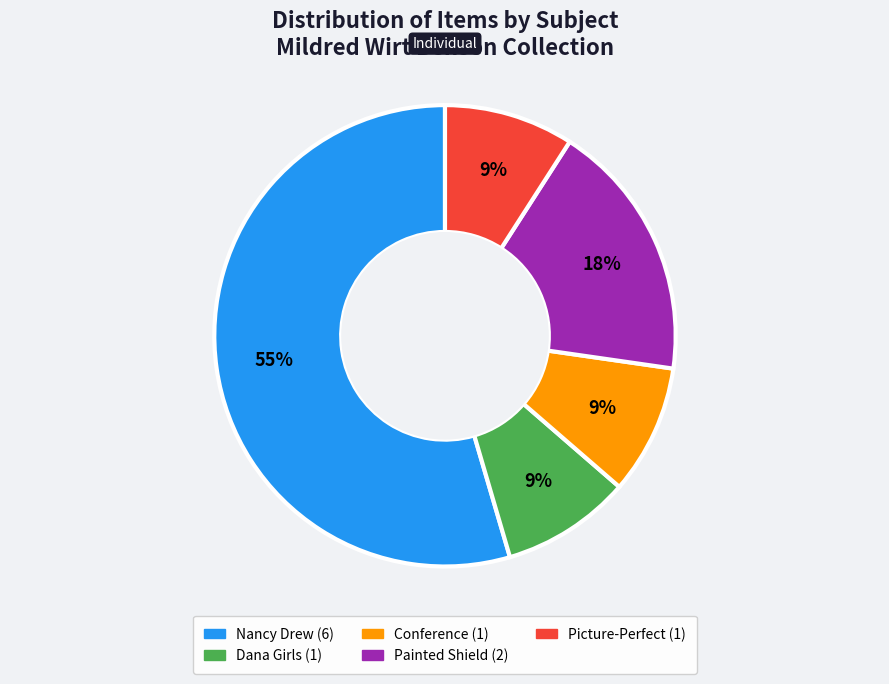

Does any single category account for the majority?

Yes